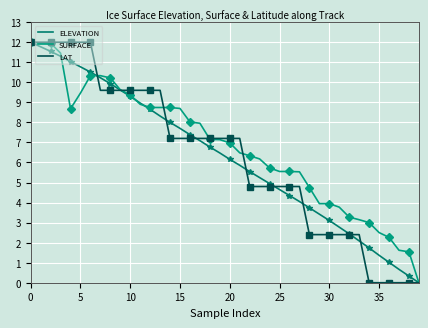

What is the average value of the LAT series?

6.3